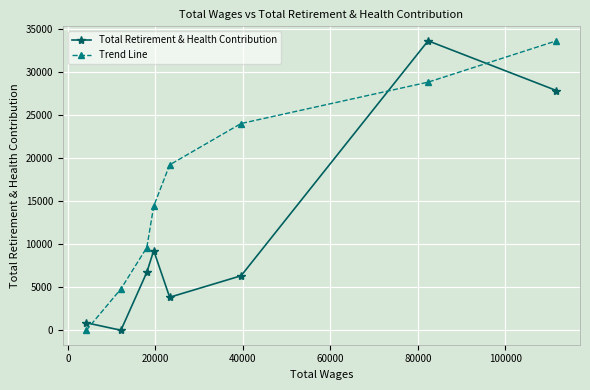

Rank the series by their average value, from lowest to highest.

Total Retirement & Health Contribution, Trend Line